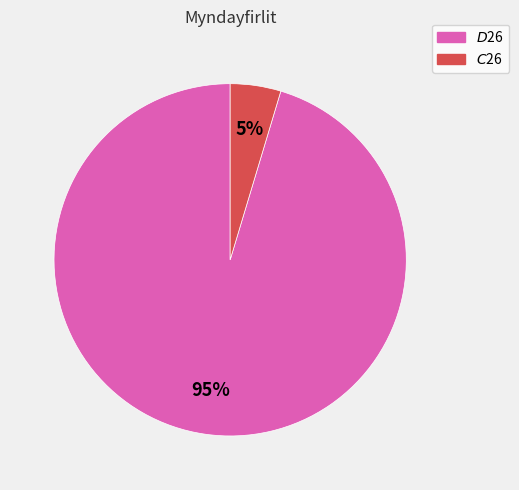

Is there any slice that represents more than half of the pie?

Yes